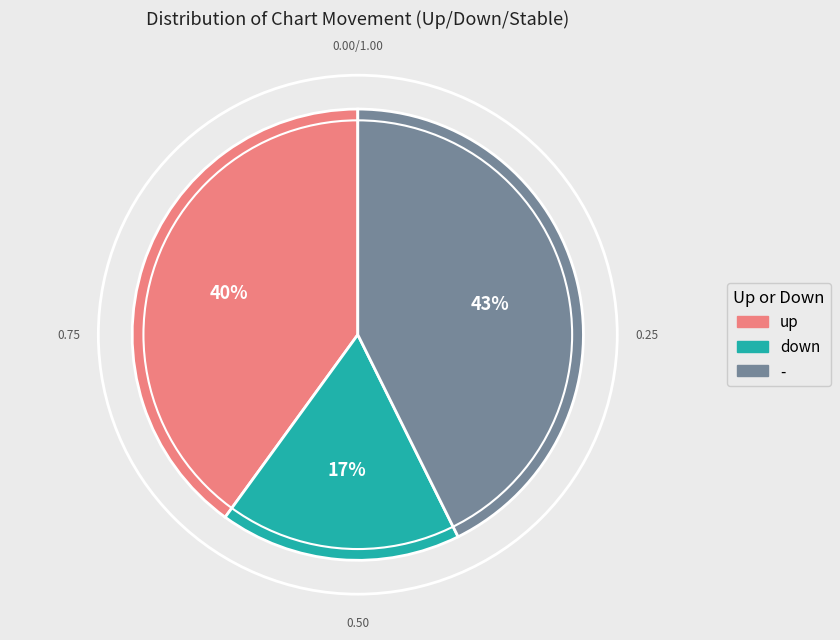

The - slice represents 28% of the pie. True or false?

False